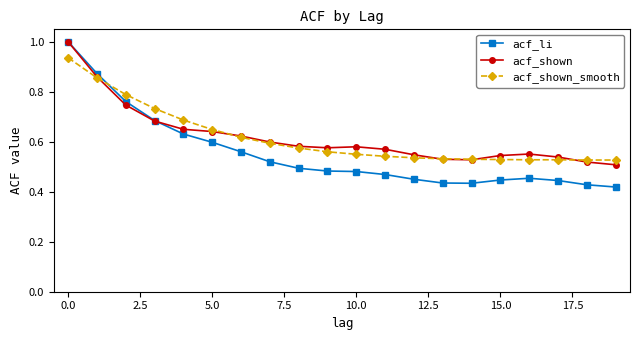

Count the acf_shown_smooth values in the range 0 to 1.

20